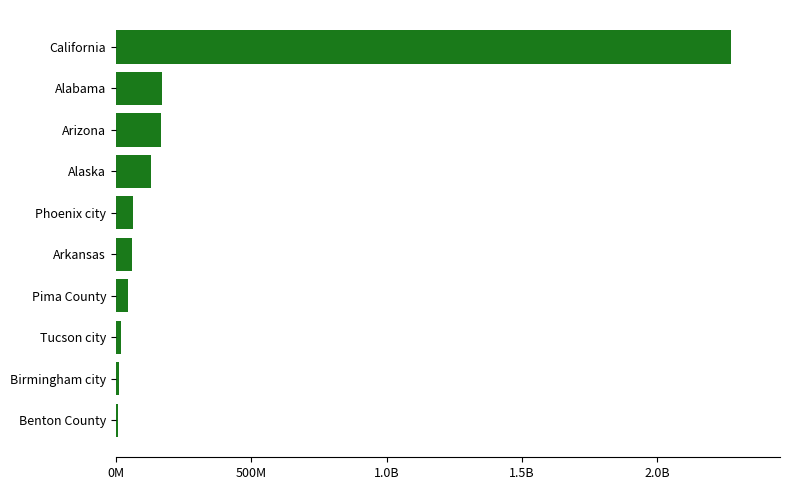

Are the bars horizontal?

Yes